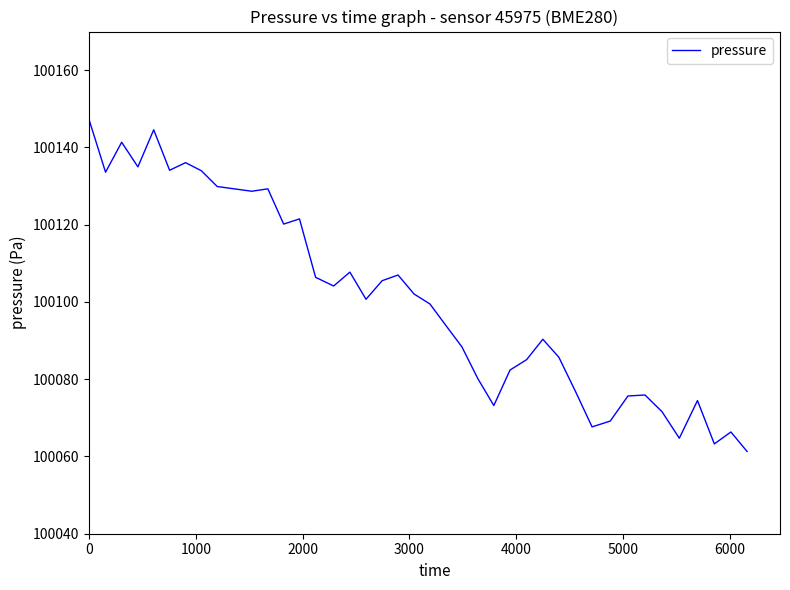

What is the maximum value shown in the chart?

100146.7